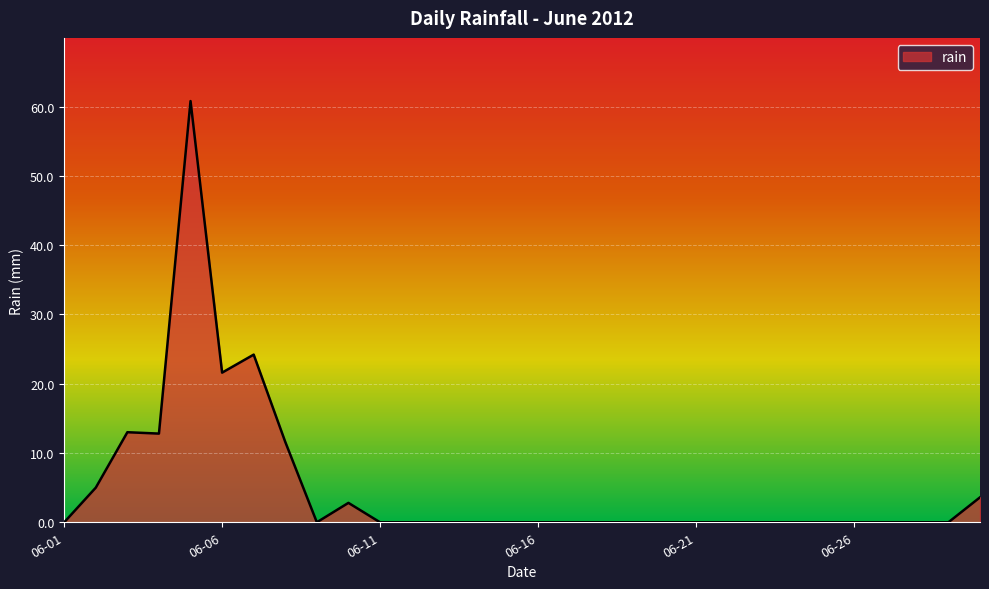

What is the greatest value displayed?

60.8